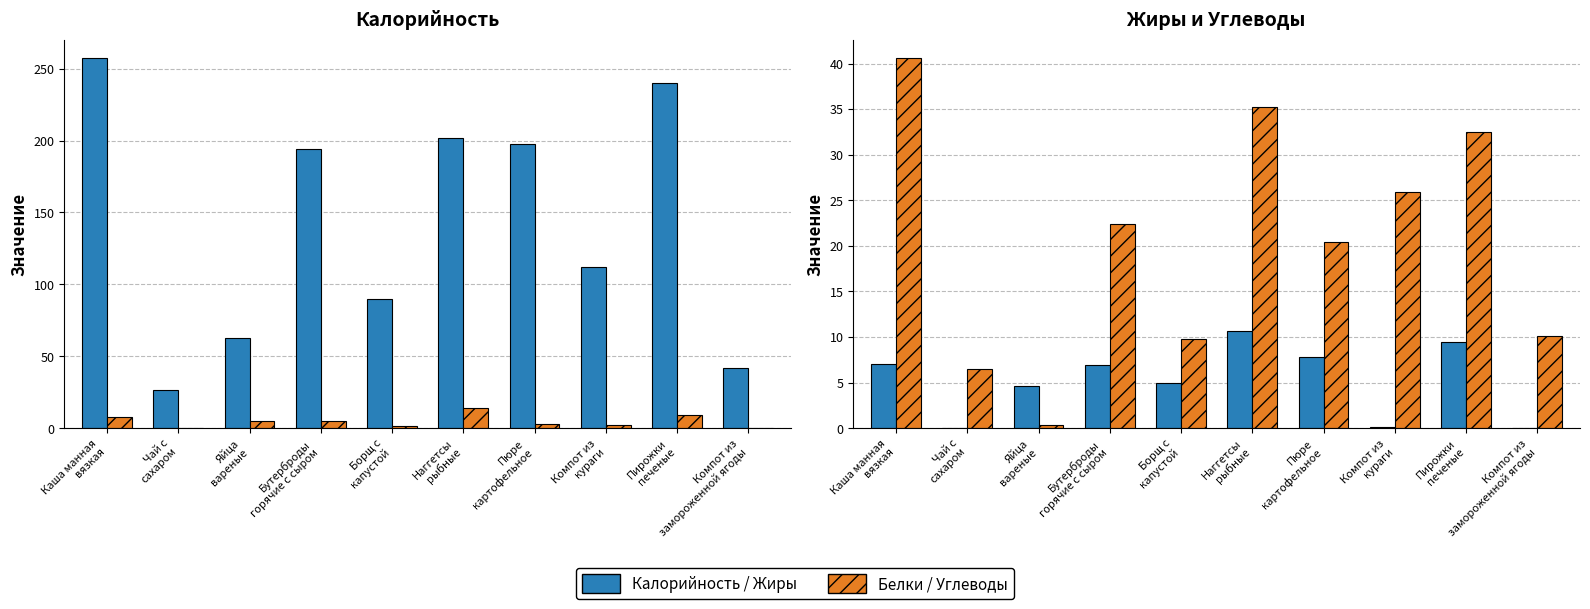

What is the difference between the maximum and minimum values in the Жиры series?

10.7